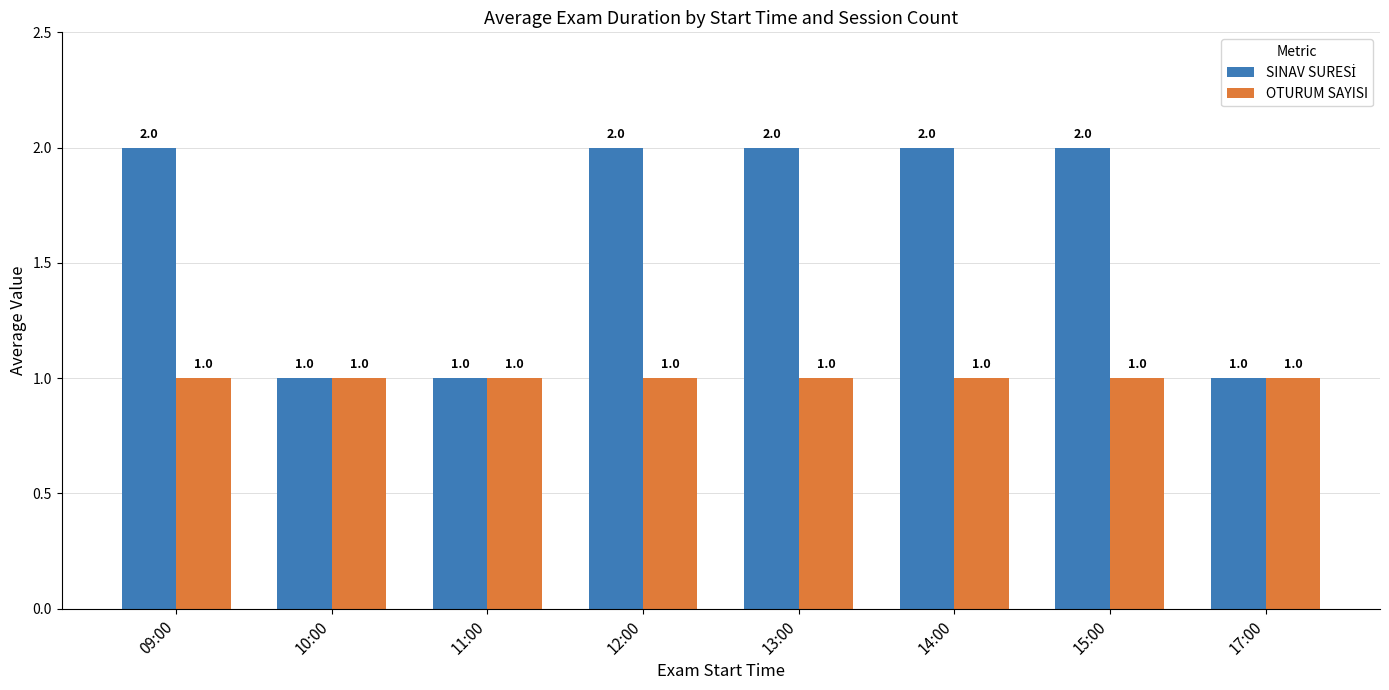

Is it true that OTURUM SAYISI equals 1 at 14:00?

True